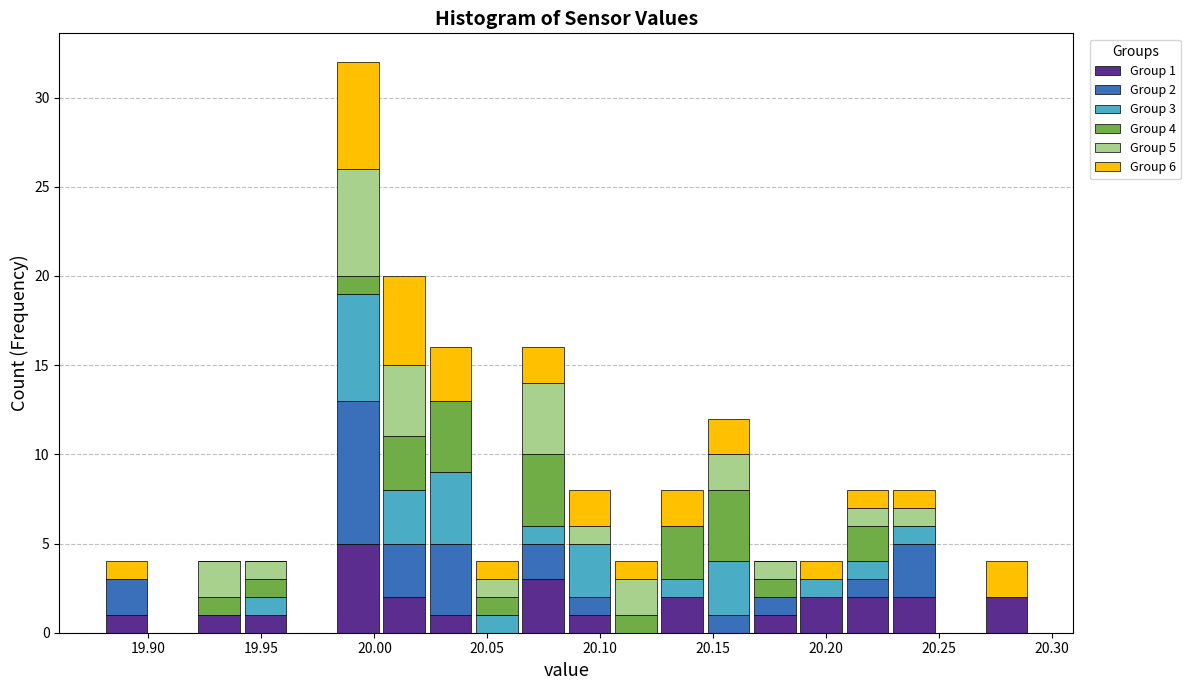

Which range on the x-axis has the tallest stacked bar (by total height)?

19.985 to 20.005